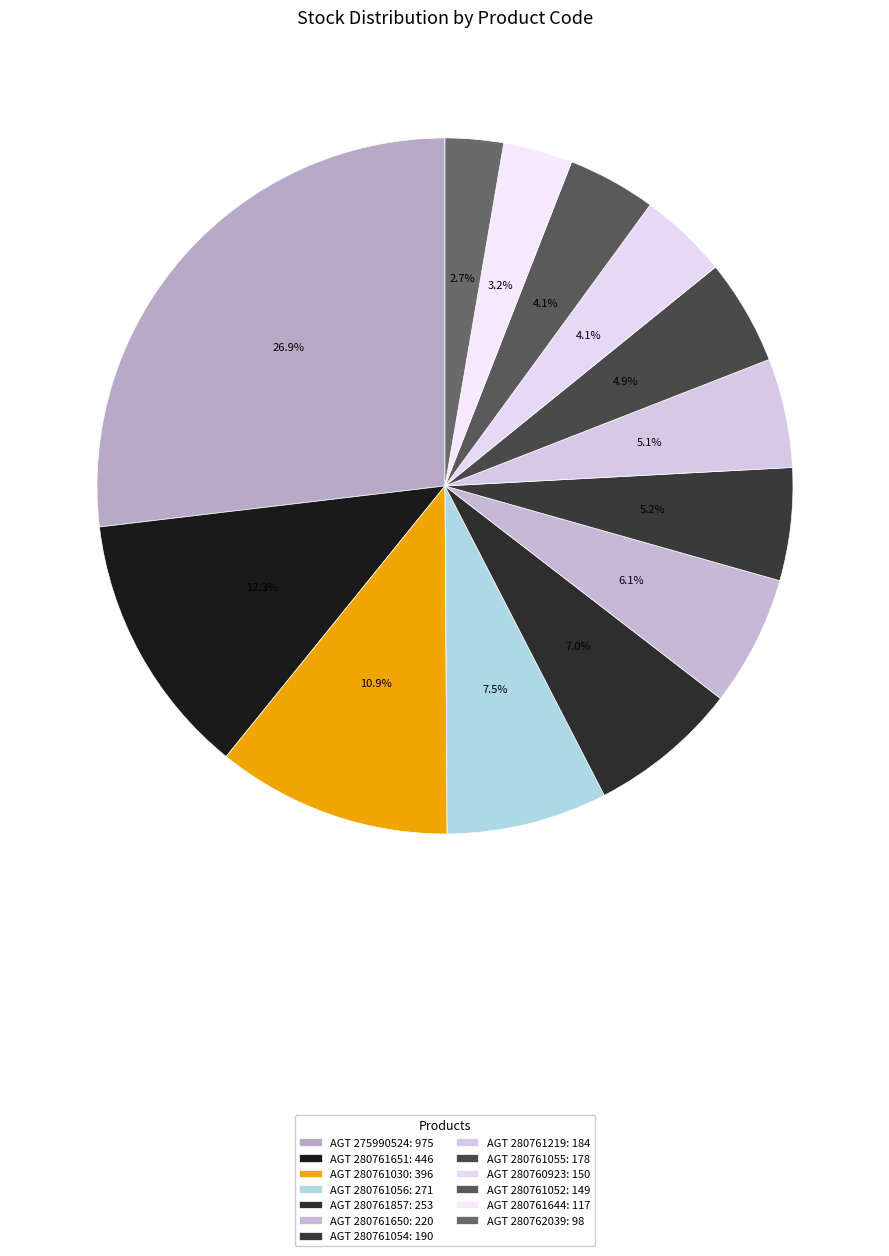

What is the smallest slice in the pie chart?

AGT 280762039